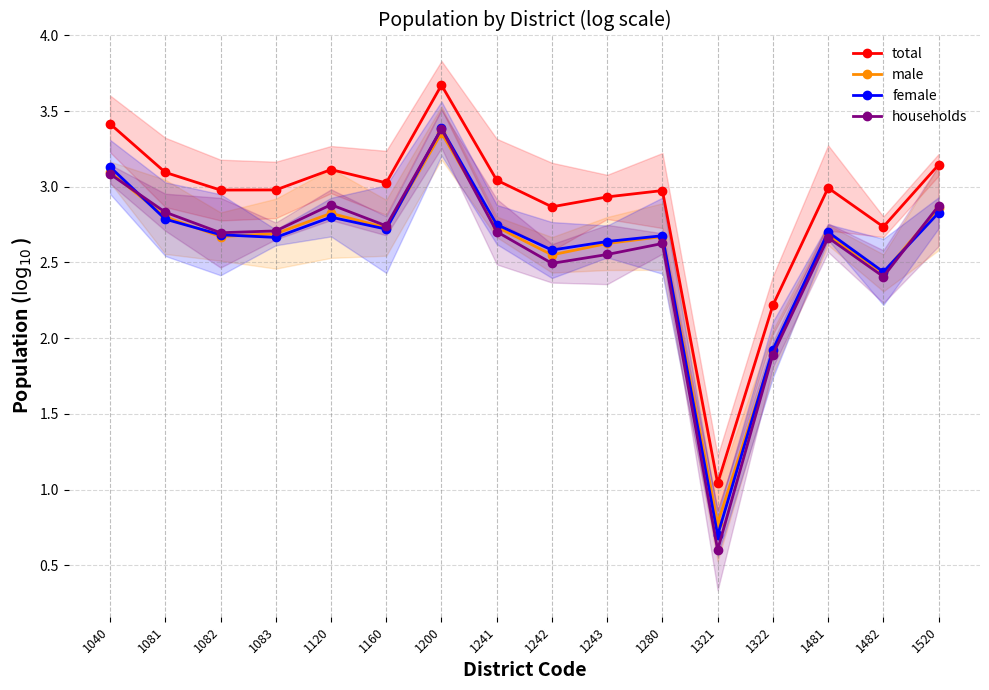

What is the average value of the male series?

2.6